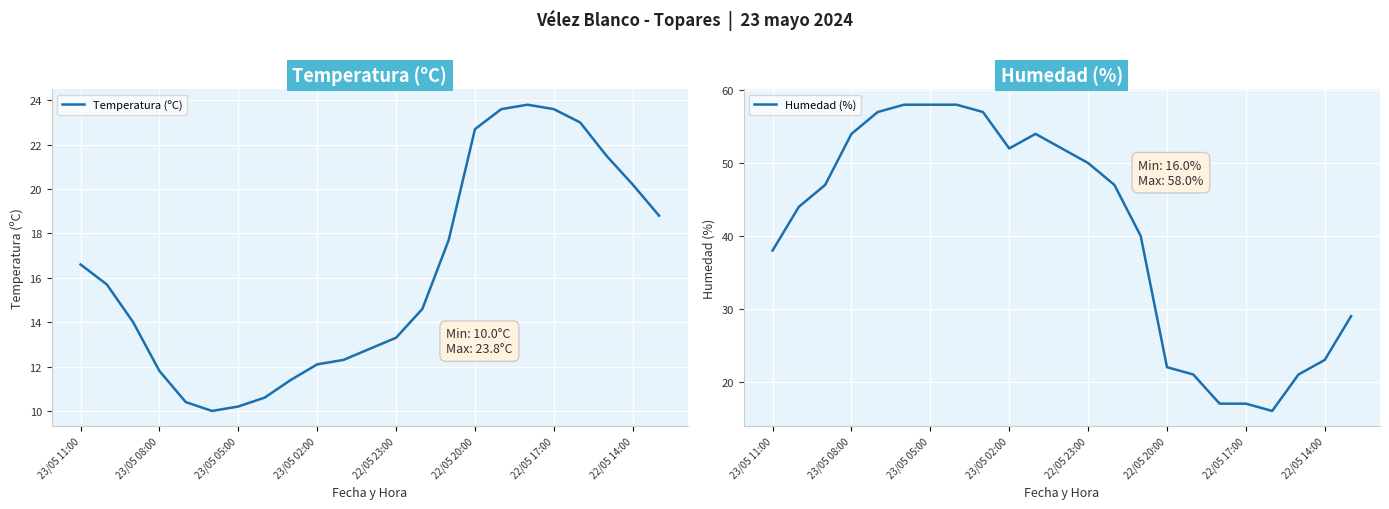

The Temperatura (ºC) series shows 11.8 at 23/05 08:00. True or false?

True